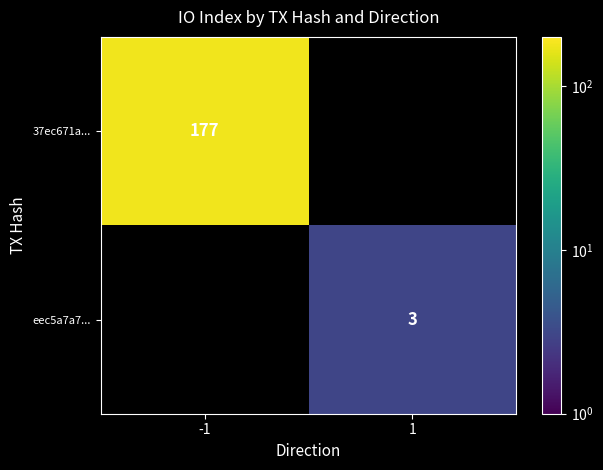

The value of eec5a7a7... at 1 is 2. True or false?

False